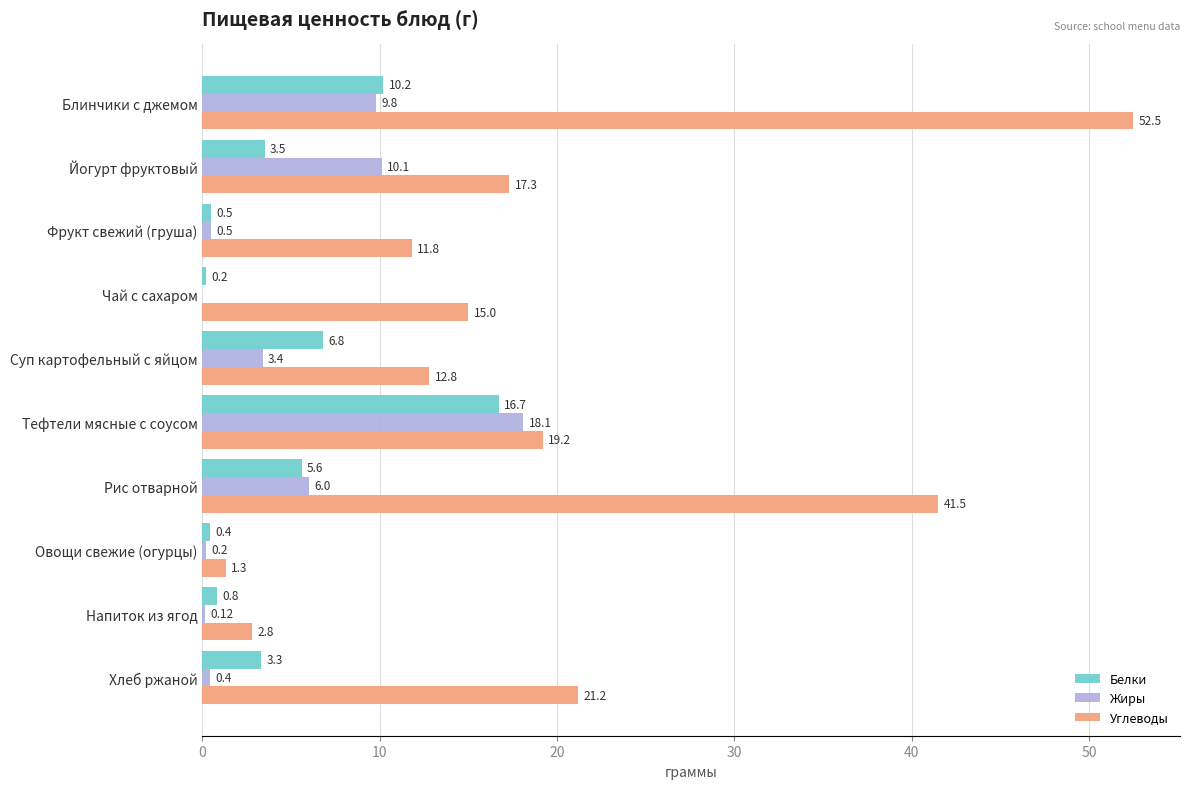

Which category has the highest value across all series?

Блинчики с джемом